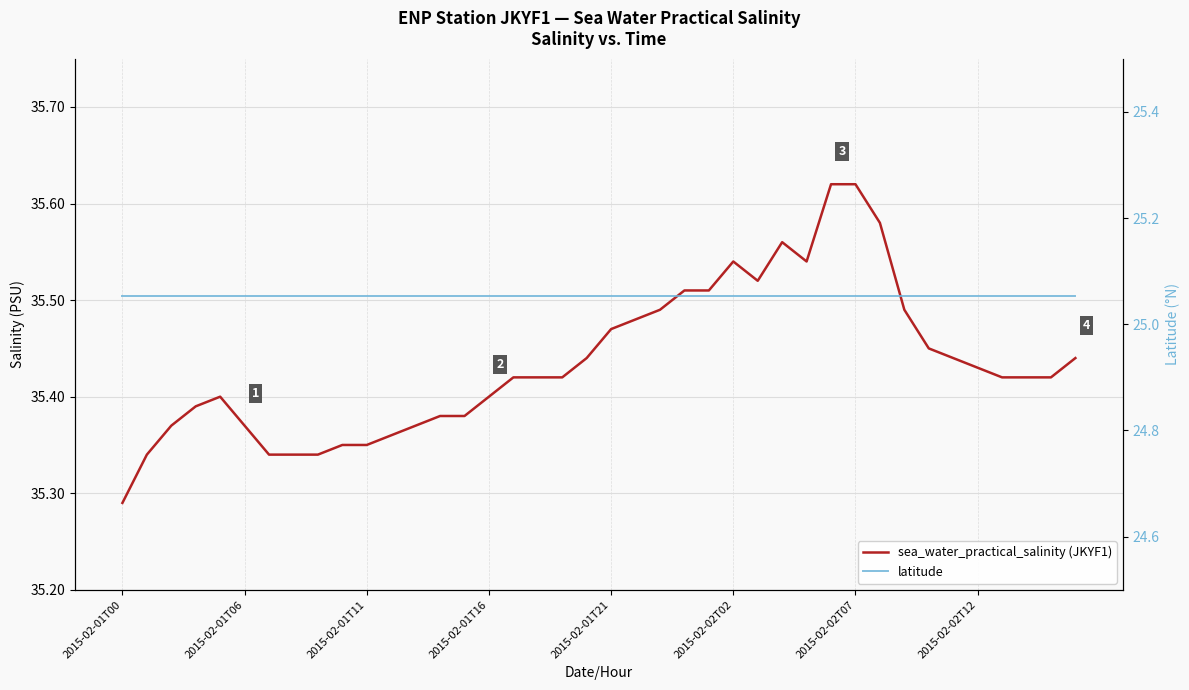

What is the value of the latitude point at the 20th from the left?

25.1